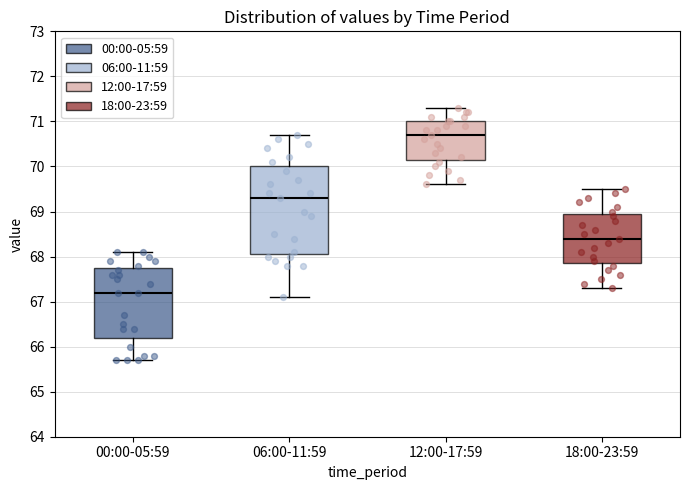

Where does the upper whisker of the box for 00:00-05:59 end on the y-axis? The values are not printed on the chart, so give them approximately, as read against the axis.

68.1